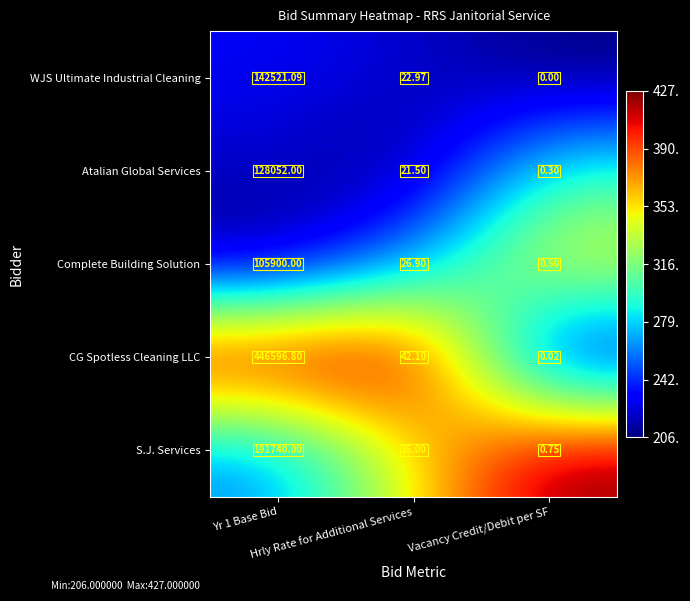

Which series has the widest spread of values?

CG Spotless Cleaning LLC